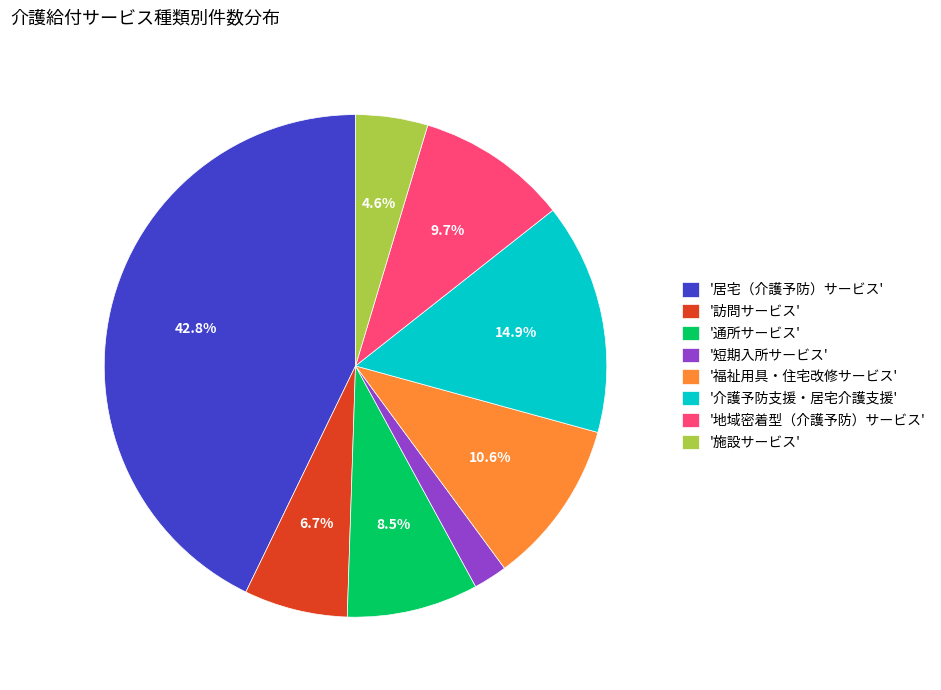

Between '介護予防支援・居宅介護支援' and '通所サービス', which is larger?

'介護予防支援・居宅介護支援'